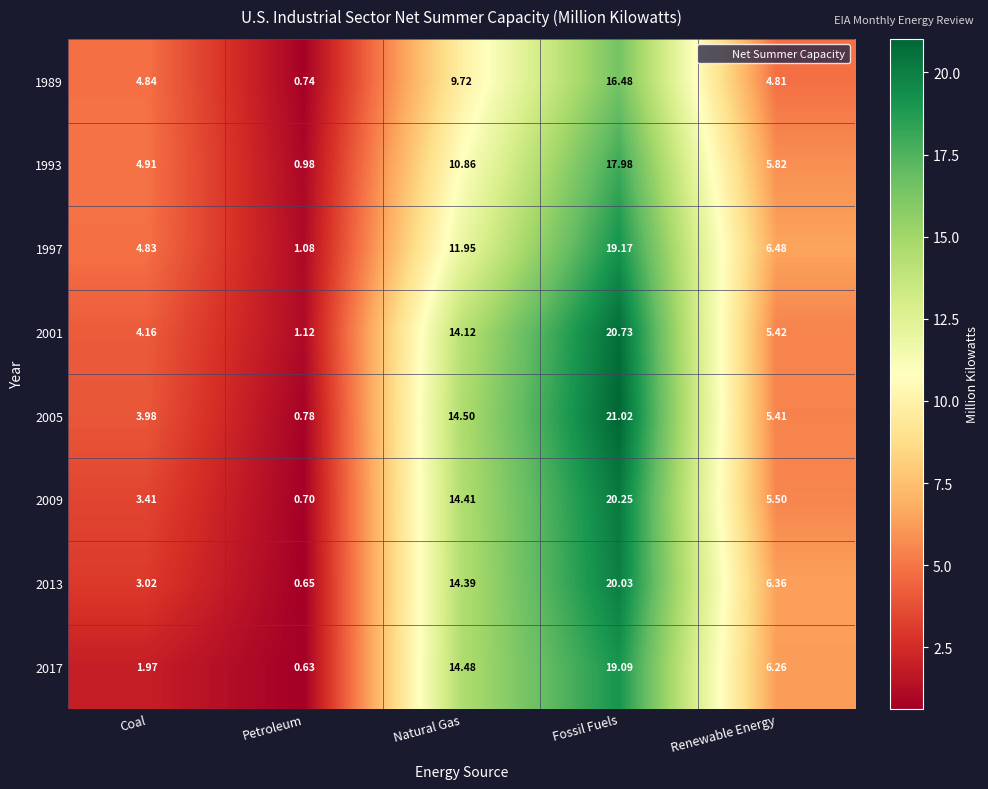

Which series has the largest total across all categories?

2005